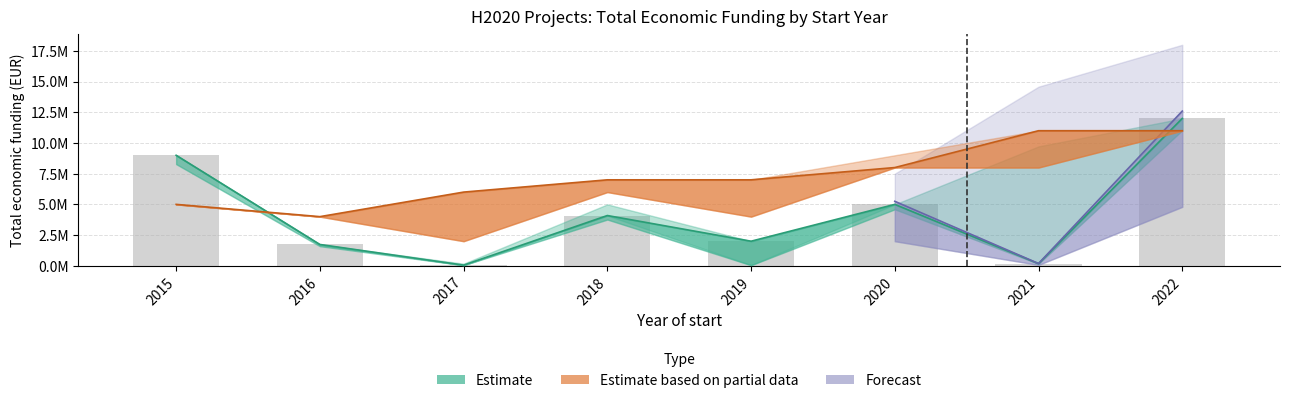

What is the average value of the Total economico series?

4255859